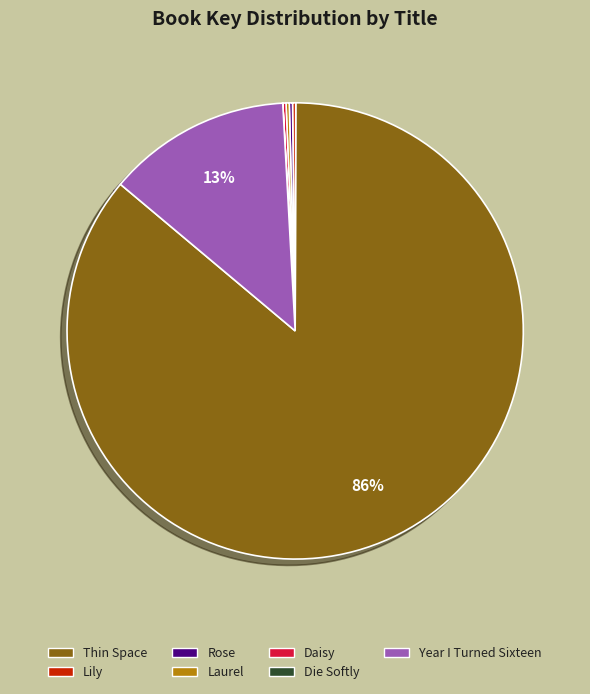

Is it true that Year I Turned Sixteen is 13% of the pie?

True